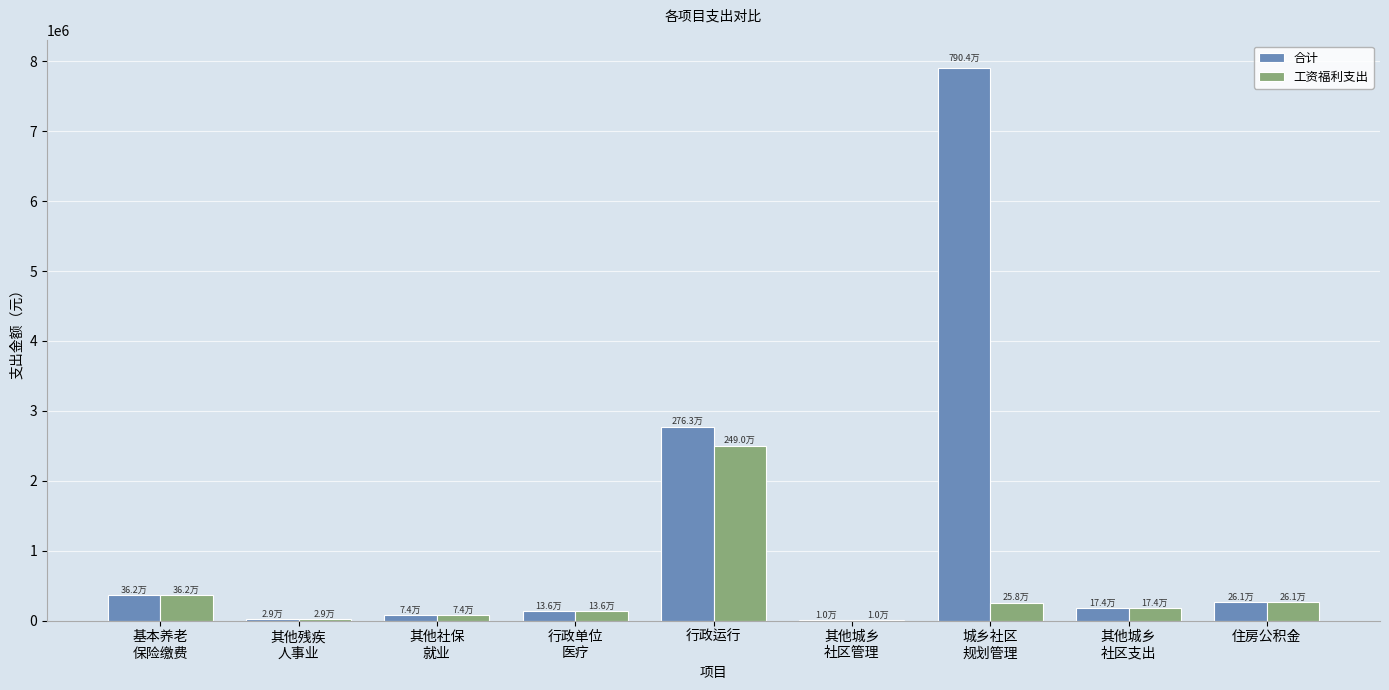

At which label does 合计 first exceed 174214?

基本养老
保险缴费